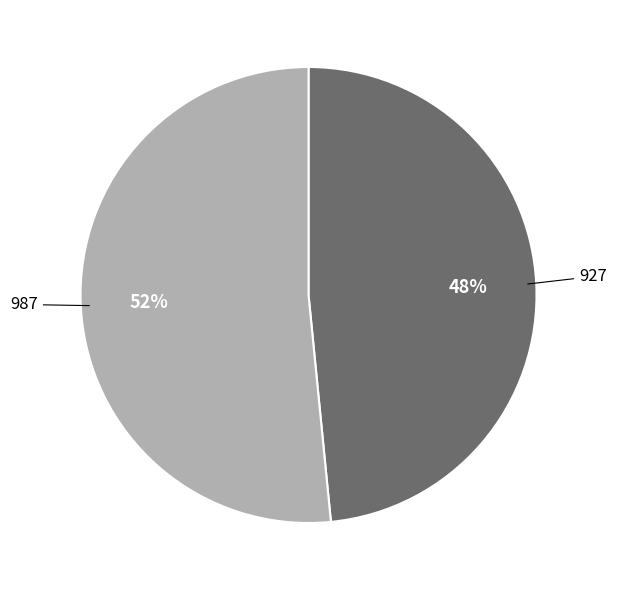

What is the ratio of the value at 987 to the value at 927?

1.1